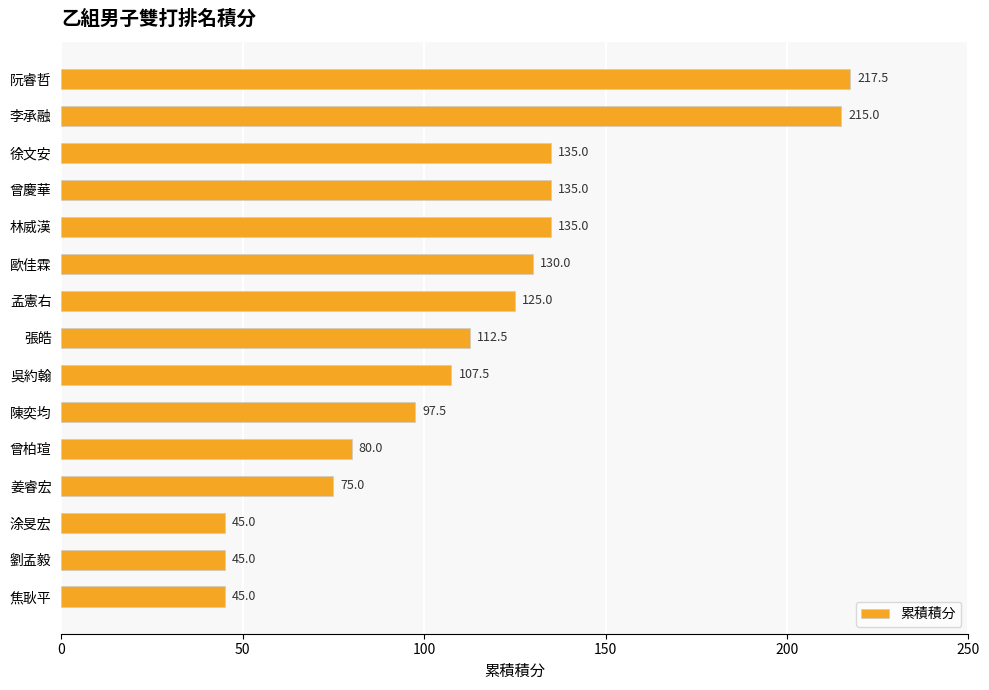

What is the sum of the values at 姜睿宏 and 吳約翰?

182.5